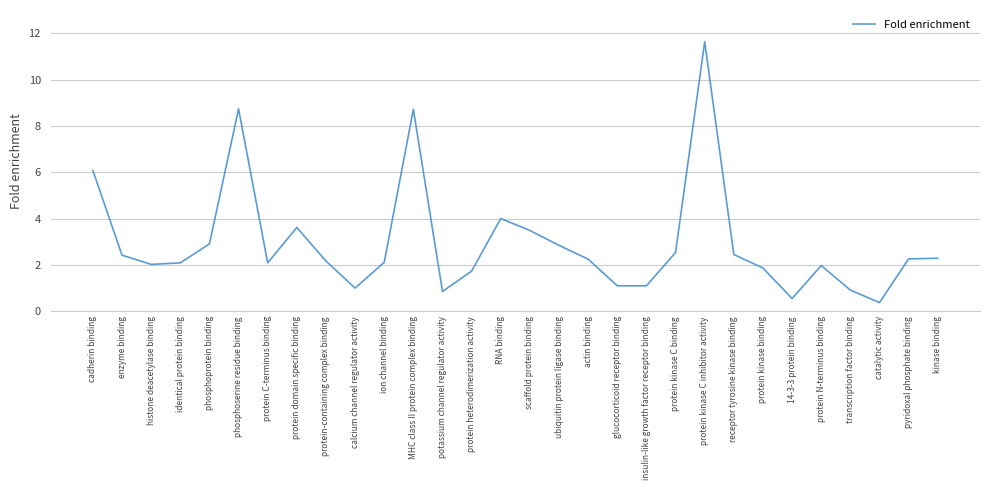

At which category does the data reach its first local peak?

phosphoserine residue binding